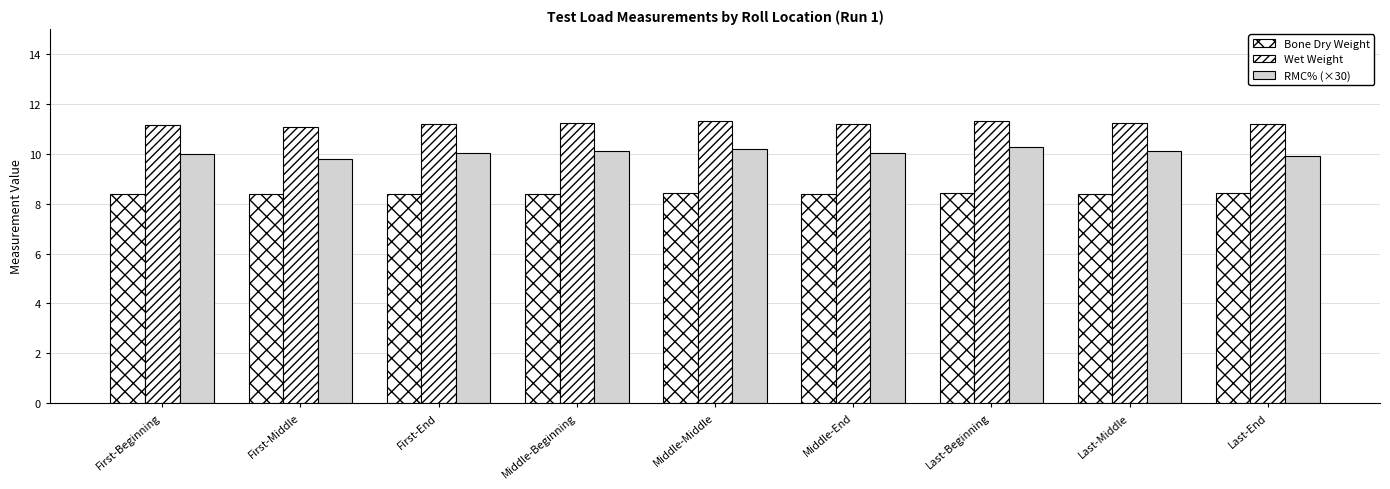

What is the smallest value displayed?

8.4